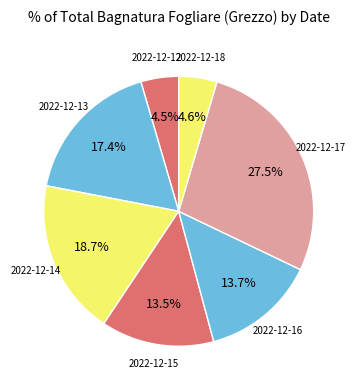

Count the number of slices in the pie.

7